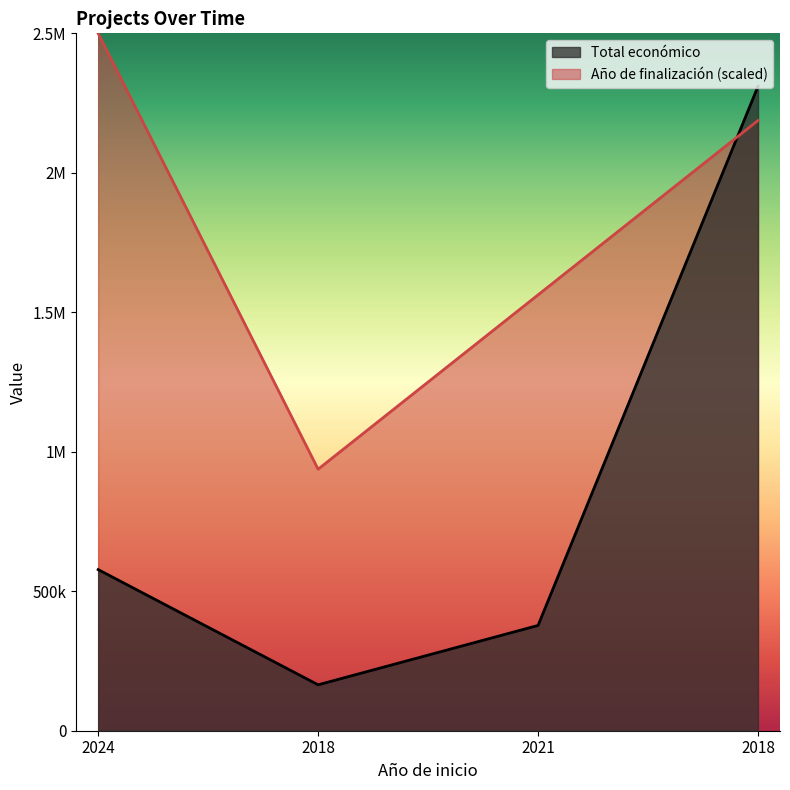

List the series in order of their overall mean, highest first.

Año de finalización, Total económico